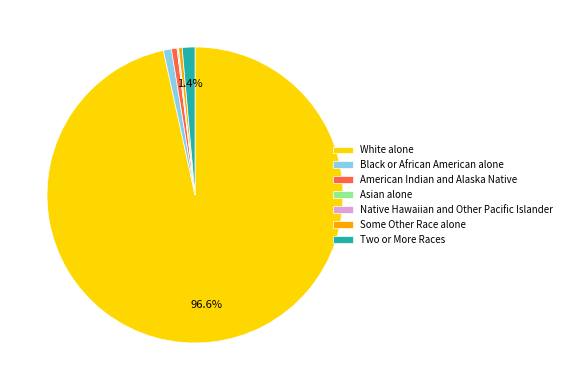

Do Some Other Race alone and American Indian and Alaska Native together represent more than half of the pie?

No